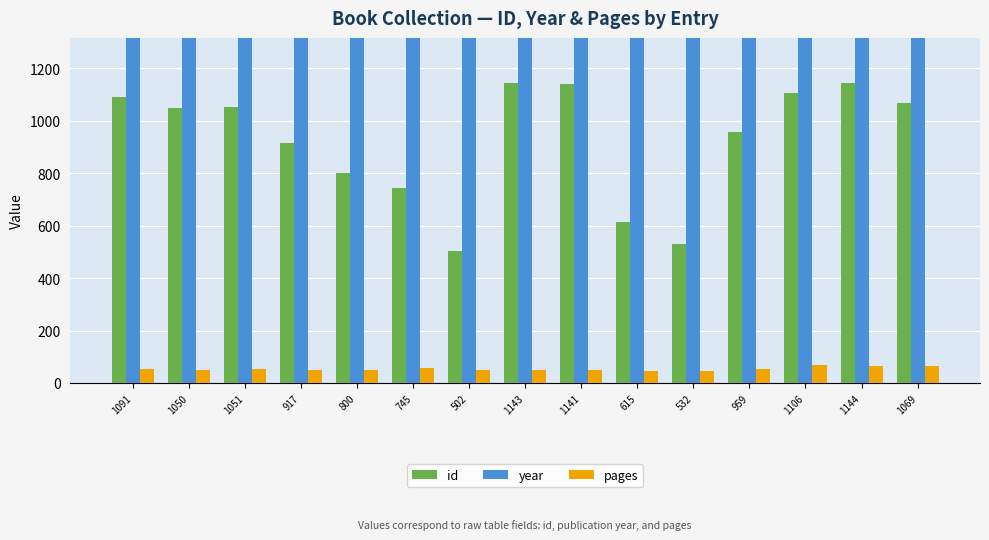

What are all the series names shown in the legend?

id, year, pages